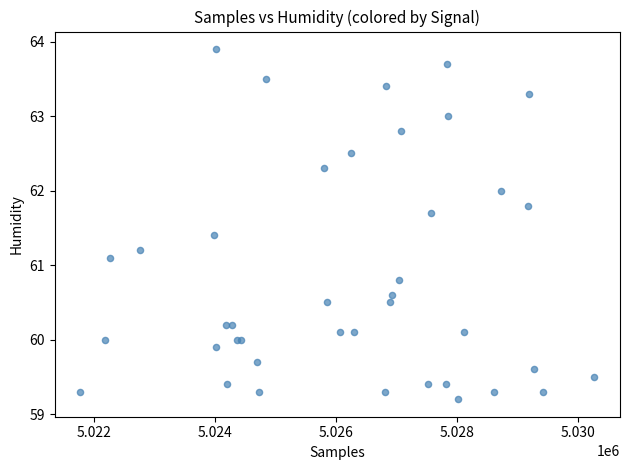

What Y value in the scatter plot is closest to 61?

61.1